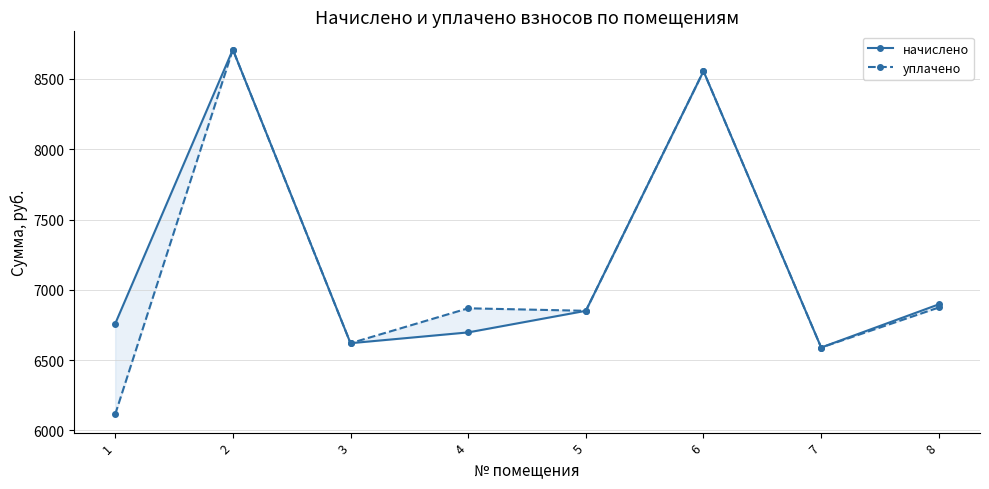

Where is the first local maximum for начислено?

2